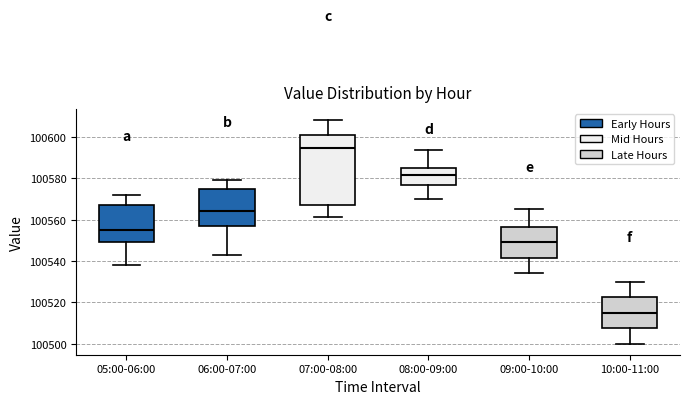

Which box has the lowest median line?

10:00-11:00